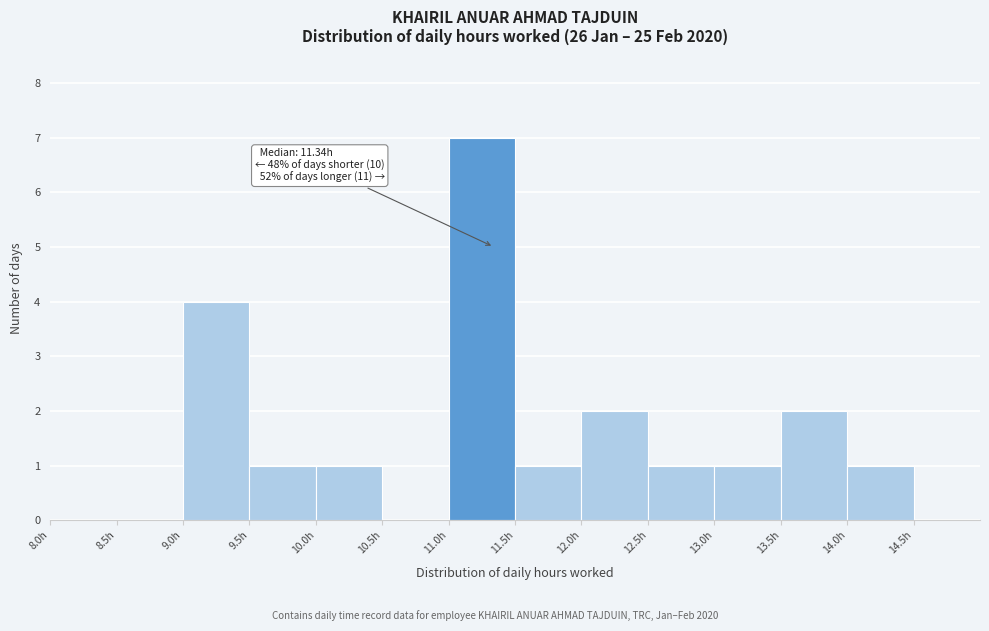

Which range on the x-axis has the tallest bar?

11.0 to 11.5